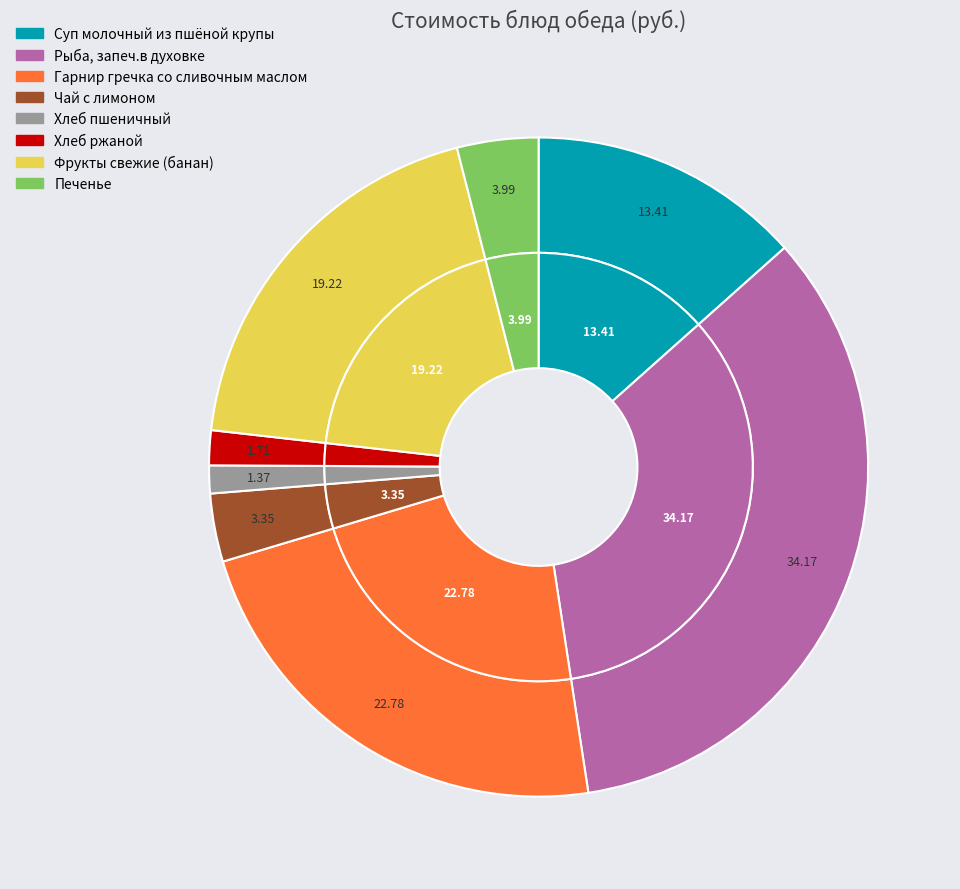

Which slice is the largest?

Рыба, запеч.в духовке